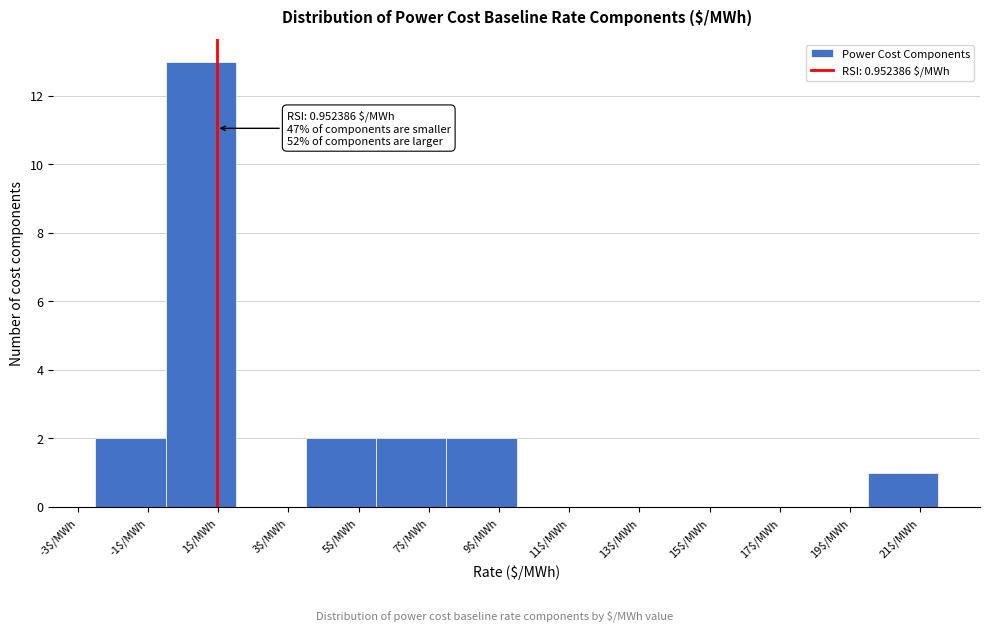

Which range on the x-axis has the tallest bar?

-0.5 to 1.5